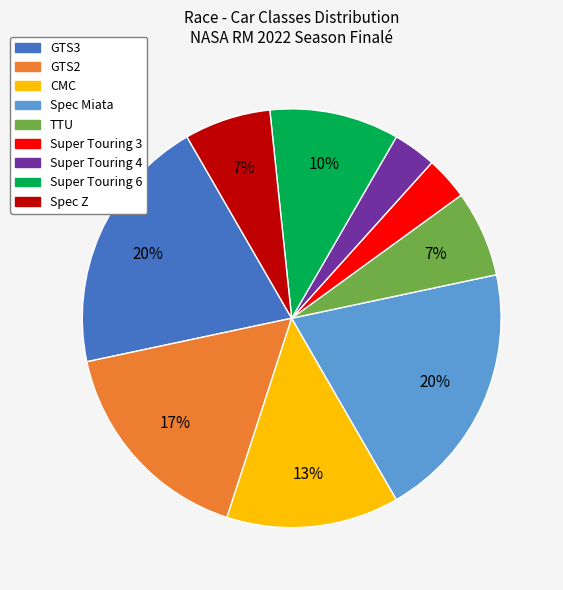

To the nearest percent, what percentage of the pie is CMC?

13%